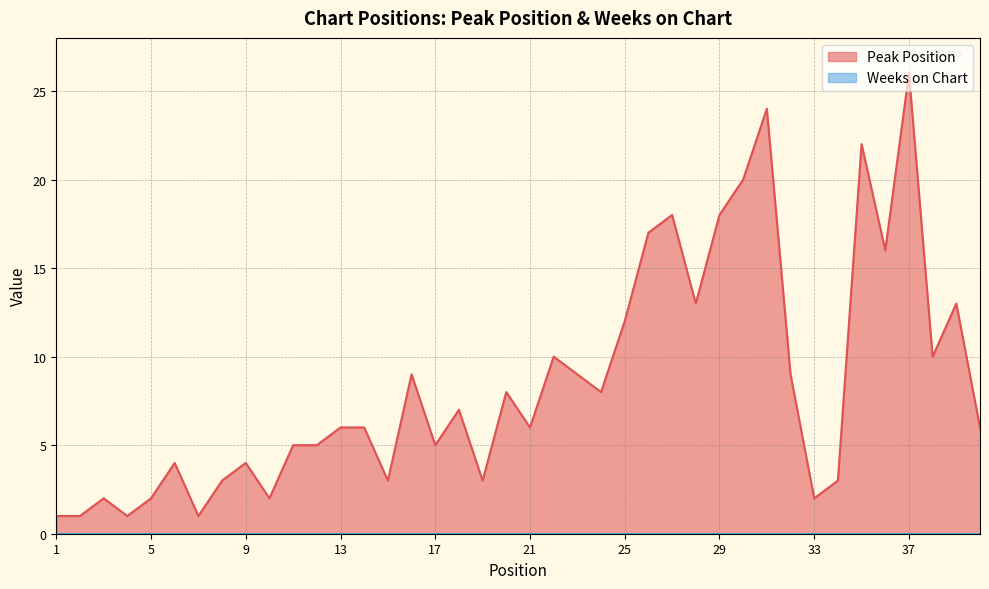

Reading right to left, extract all data points from this chart.

6	13	10	26	16	22	3	2	9	24	20	18	13	18	17	12	8	9	10	6	8	3	7	5	9	3	6	6	5	5	2	4	3	1	4	2	1	2	1	1